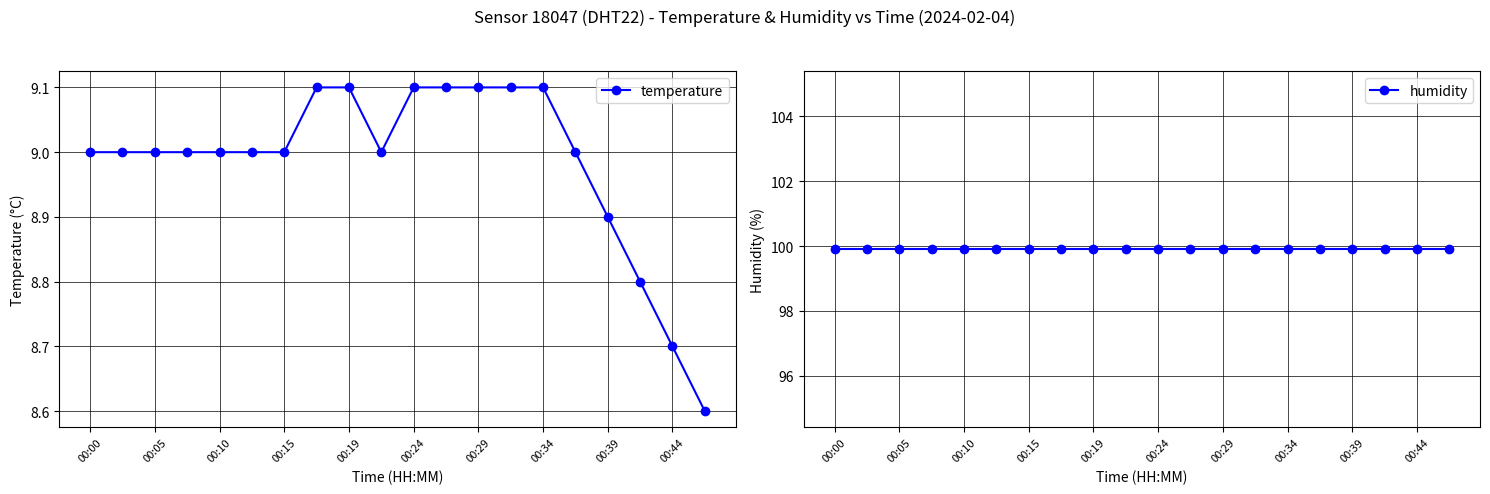

What is the sum of all humidity values?

1998.0